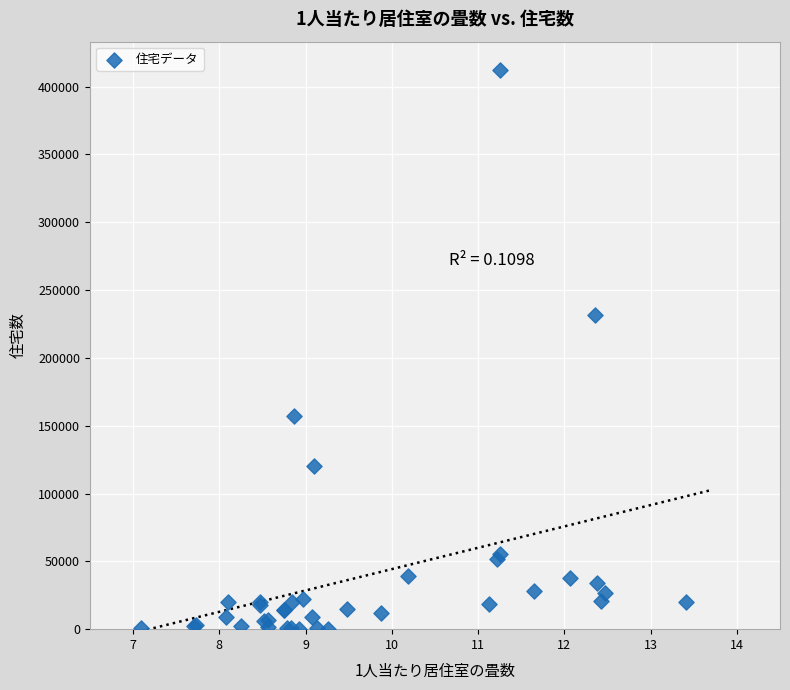

What Y value in the scatter plot is closest to 206295?

231800